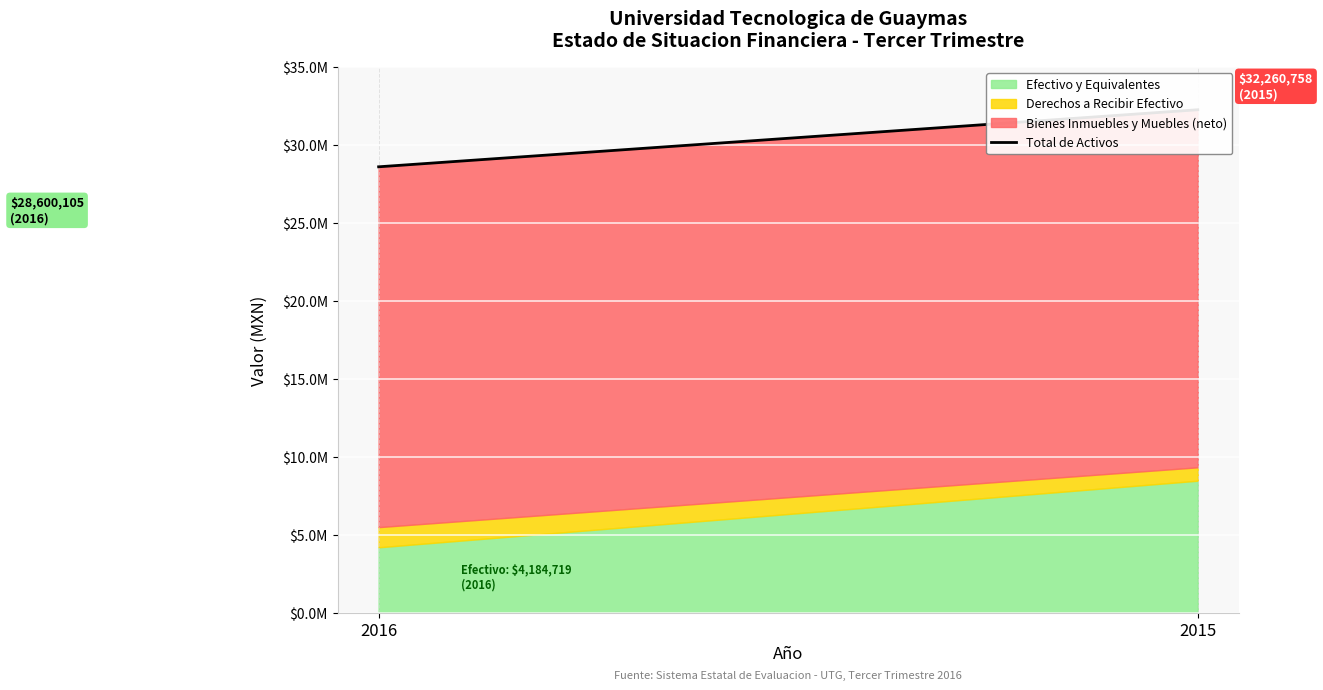

What is the approximate value at 2016, to the nearest 50?

28600100